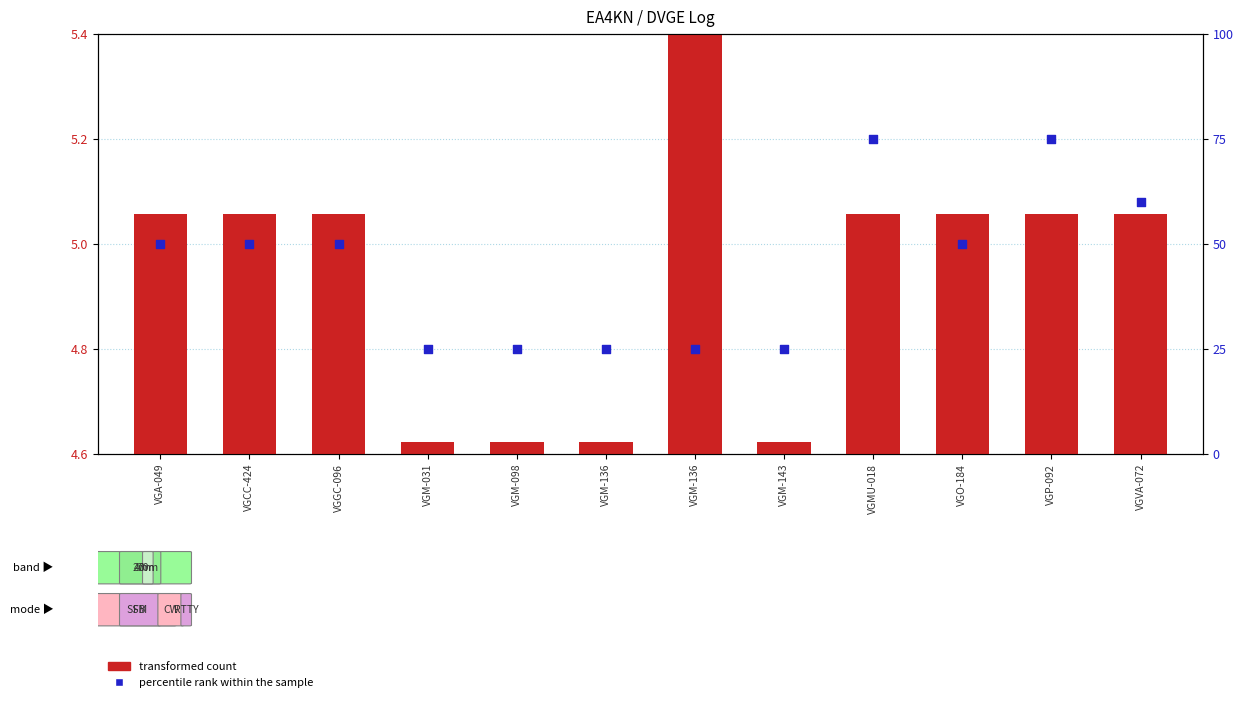

At which category is the sum across all series the highest?

VGMU-018